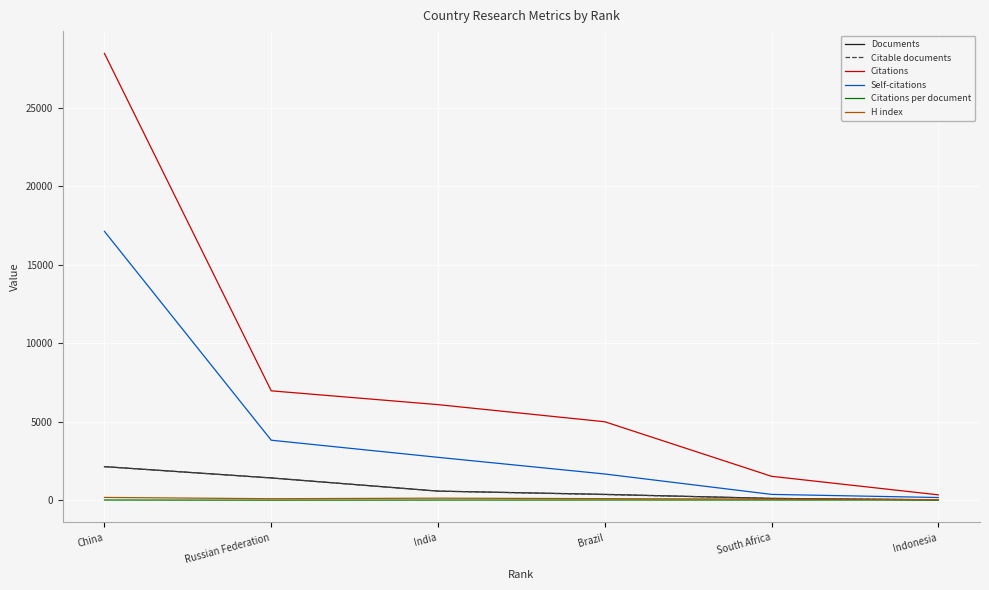

What is the highest value of the Documents series?

2139.0